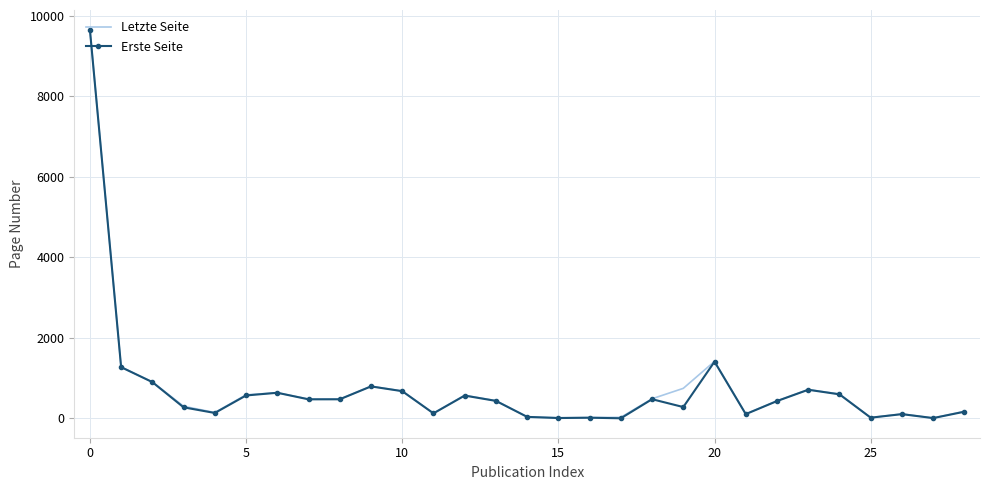

What are all the series names shown in the legend?

Letzte Seite, Erste Seite